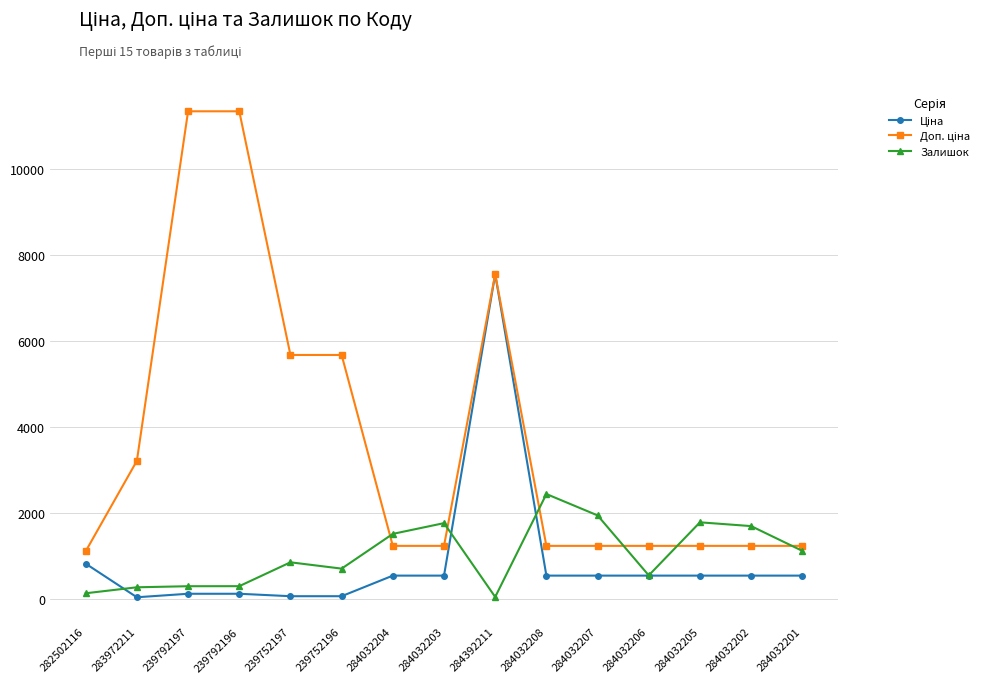

What is the maximum value for Залишок?

2433.0